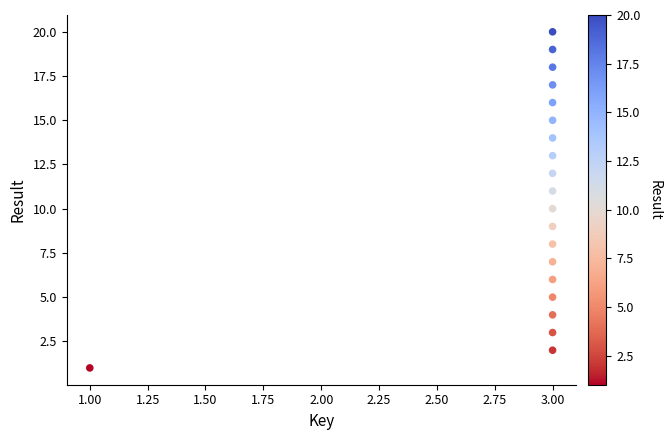

What is the range of Y values (max minus min)?

19